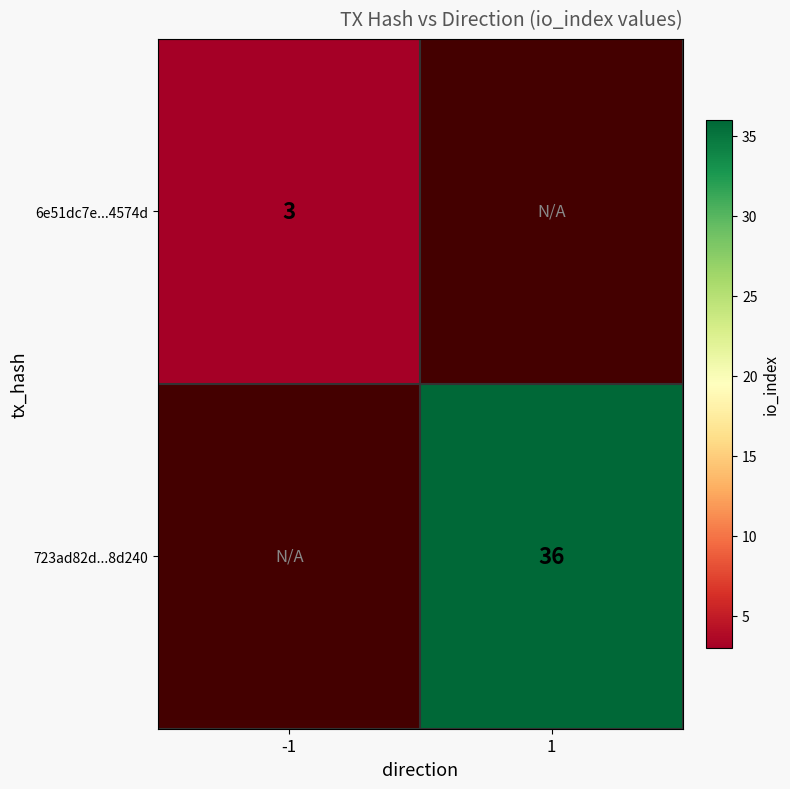

True or false: 723ad82d...8d240 has a value of 15 at 1.

False